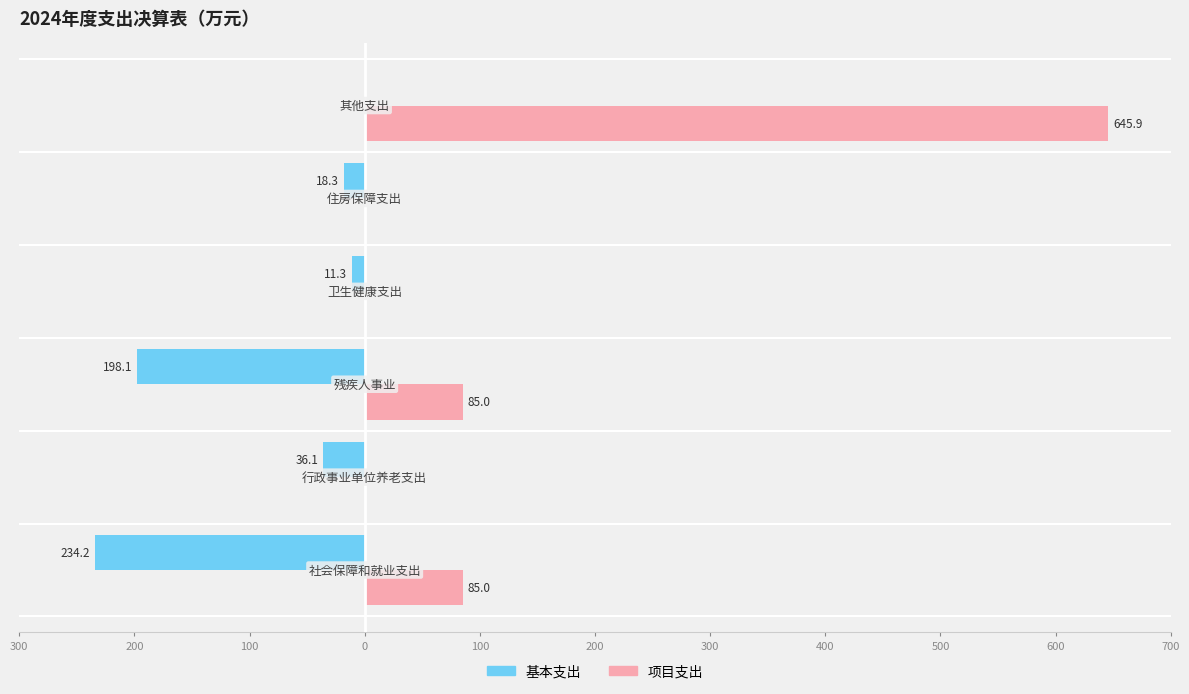

What are all the series names shown in the legend?

基本支出, 项目支出